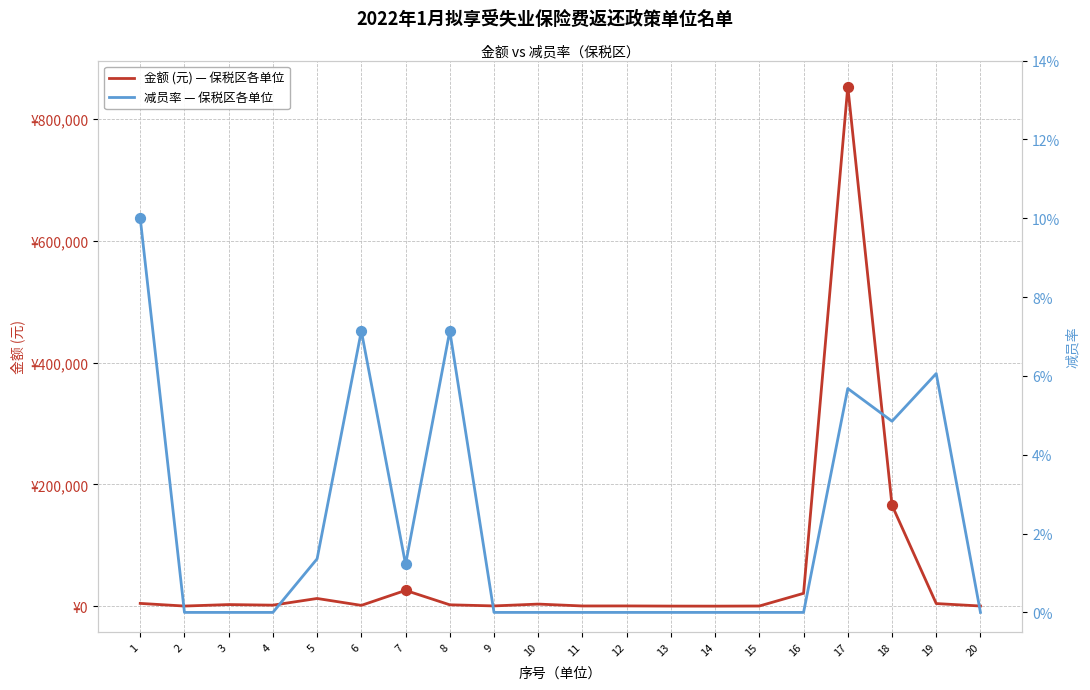

Which series reaches the minimum Y coordinate?

减员率 — 保税区各单位